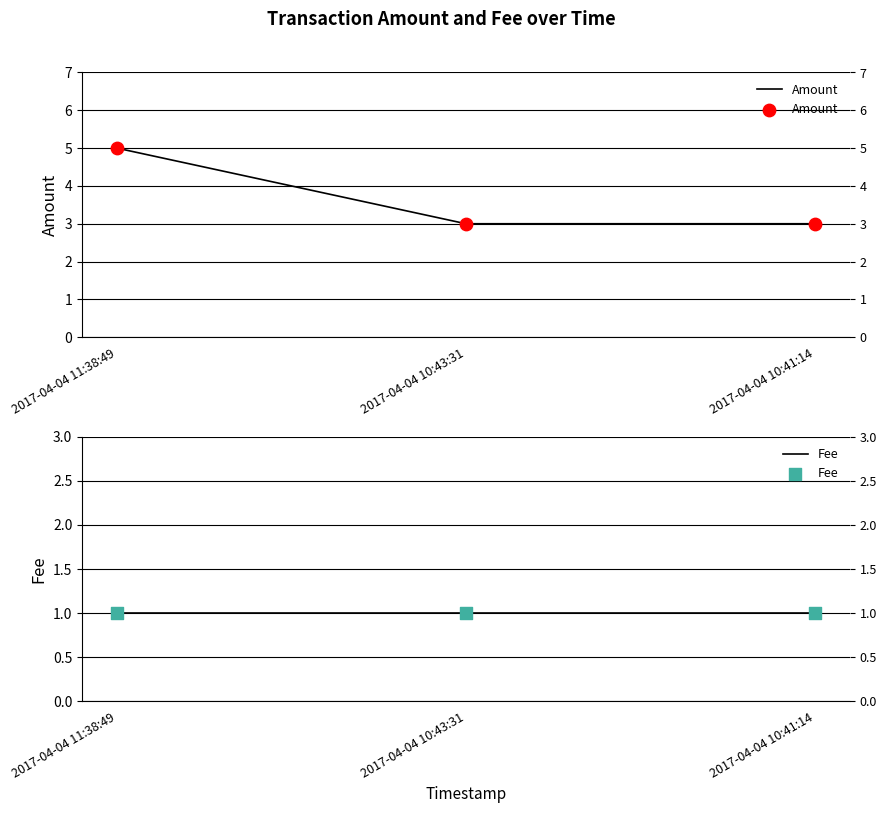

At which category is the sum across all series the highest?

2017-04-04 11:38:49